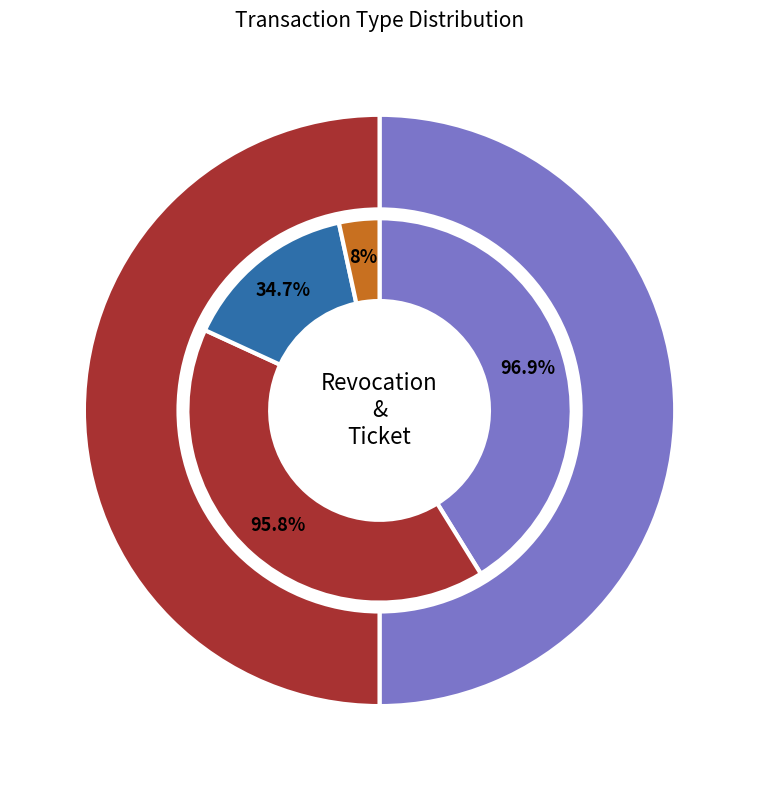

Which slice is the largest?

Revocation